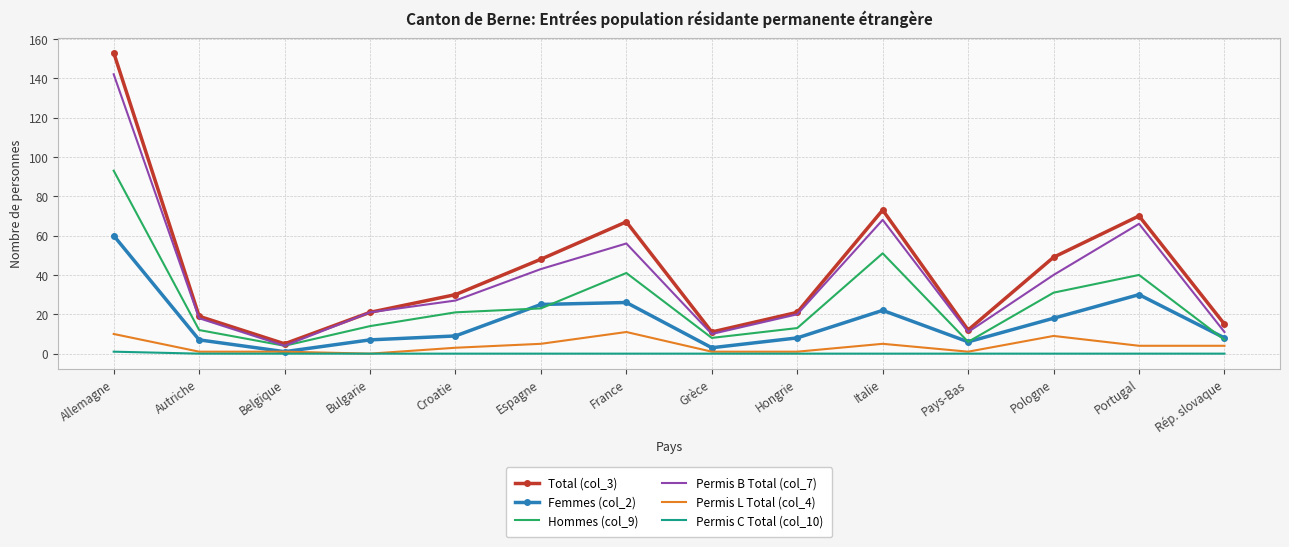

True or false: Femmes (col_2) and Permis B Total (col_7) cross at least once.

False